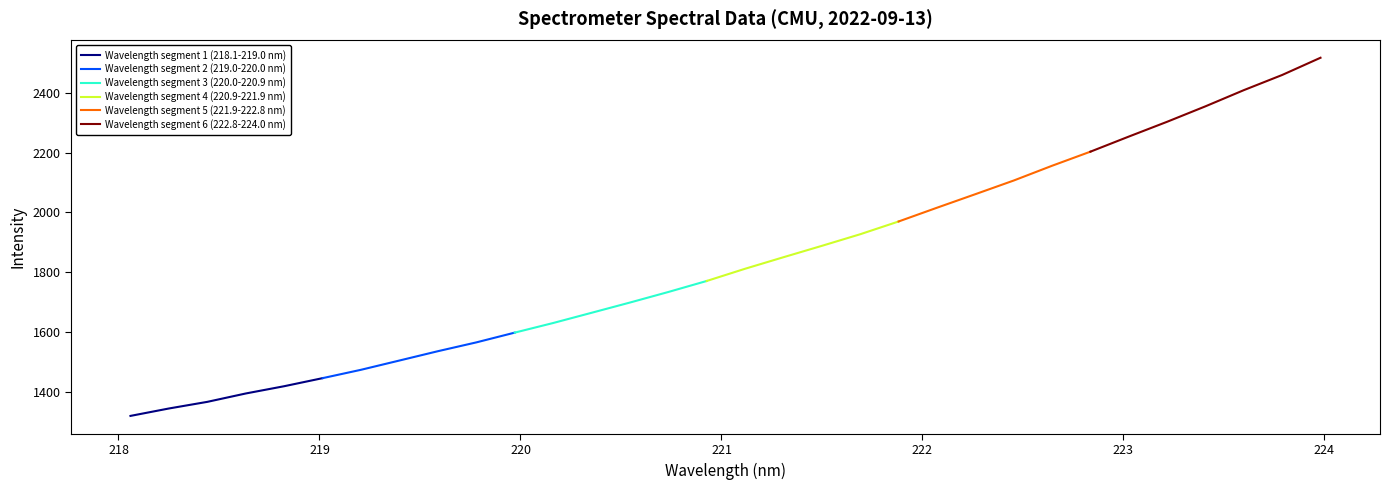

What is the highest value of the 218.06-220.96 series?

1770.5